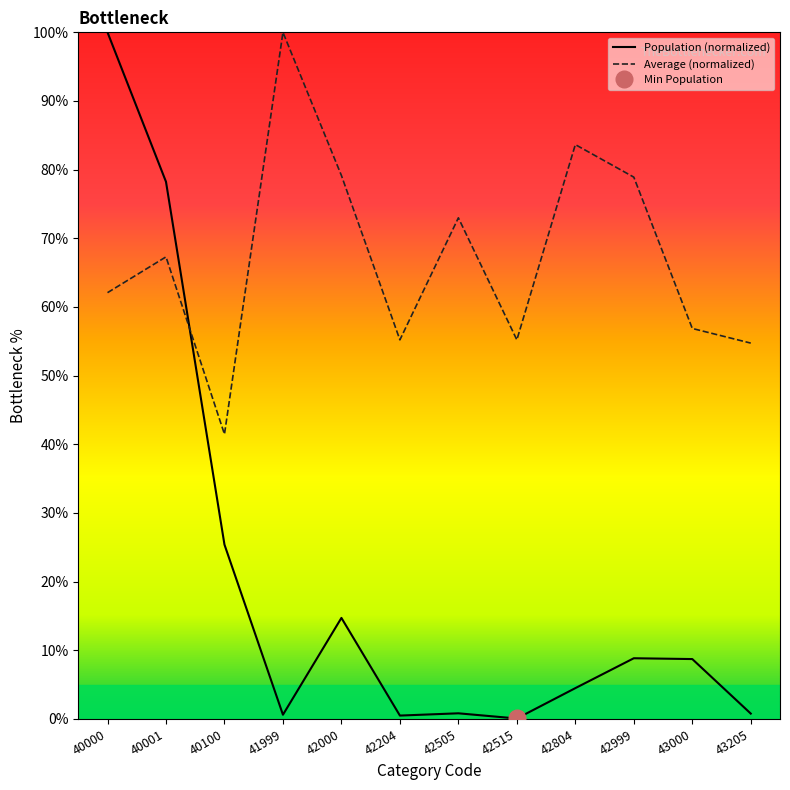

What is the difference between the Population (normalized) values at 41999 and 42515?

0.5